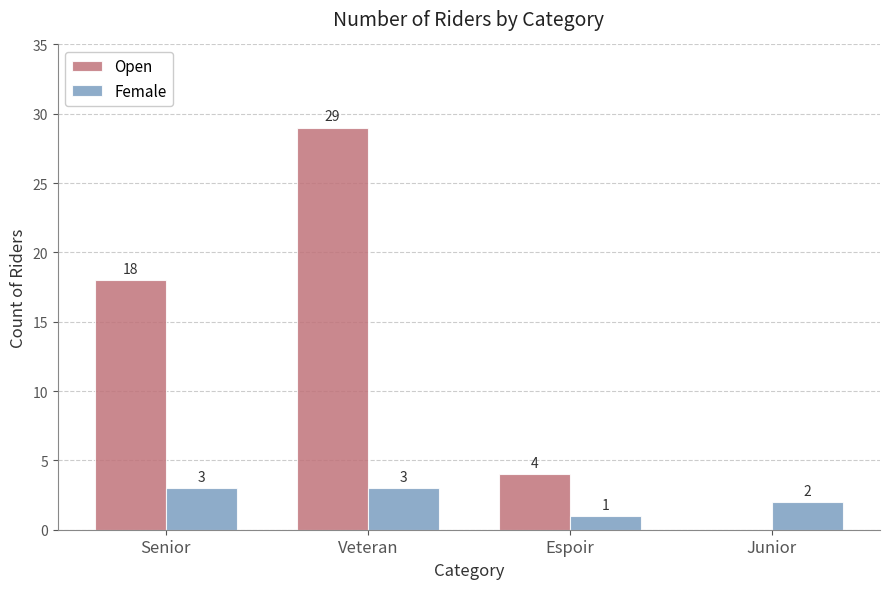

Between Senior and Espoir, which series saw the biggest shift?

Open